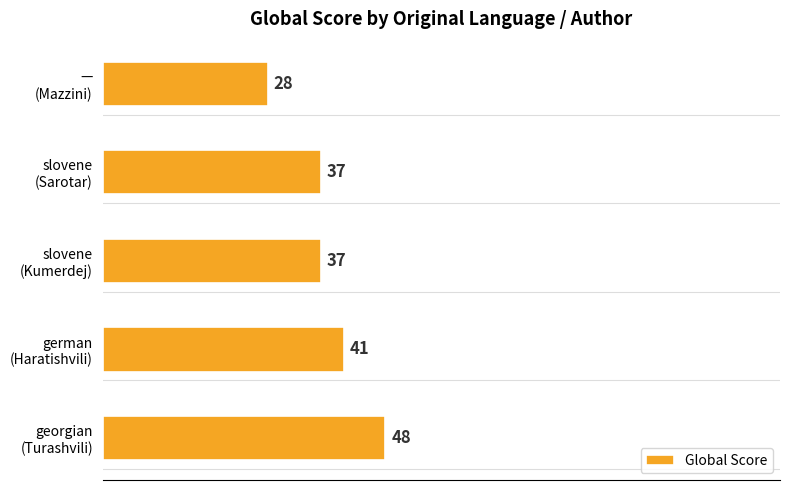

What is the difference between the second highest and second lowest values?

4